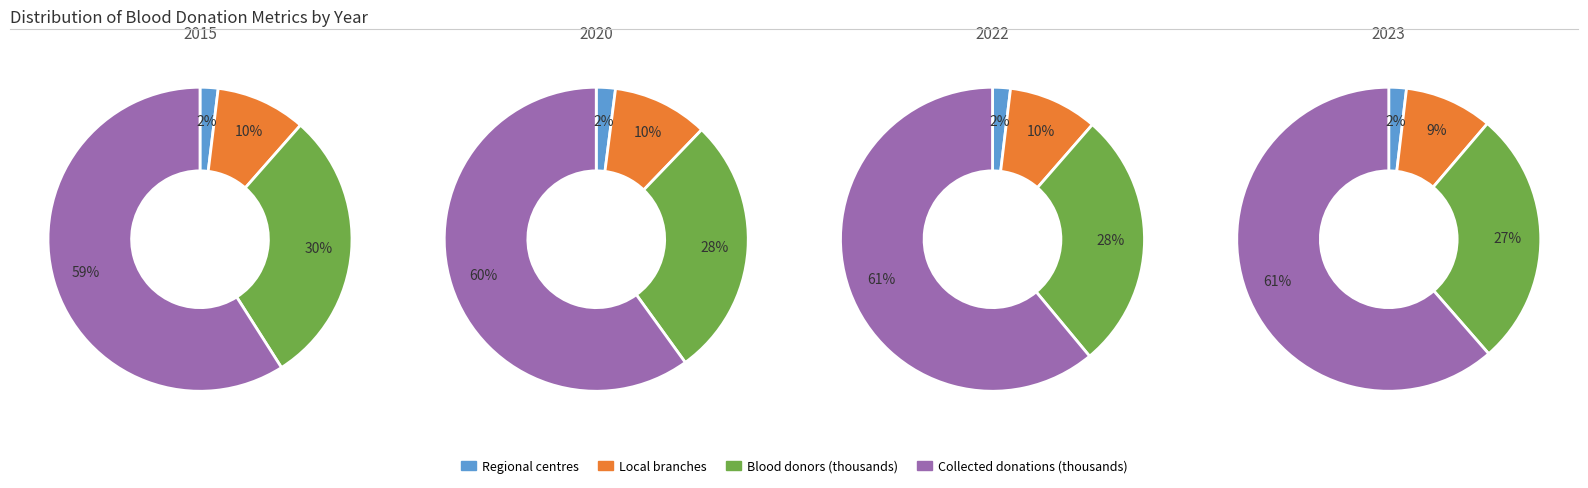

How many slices are in this pie chart?

4